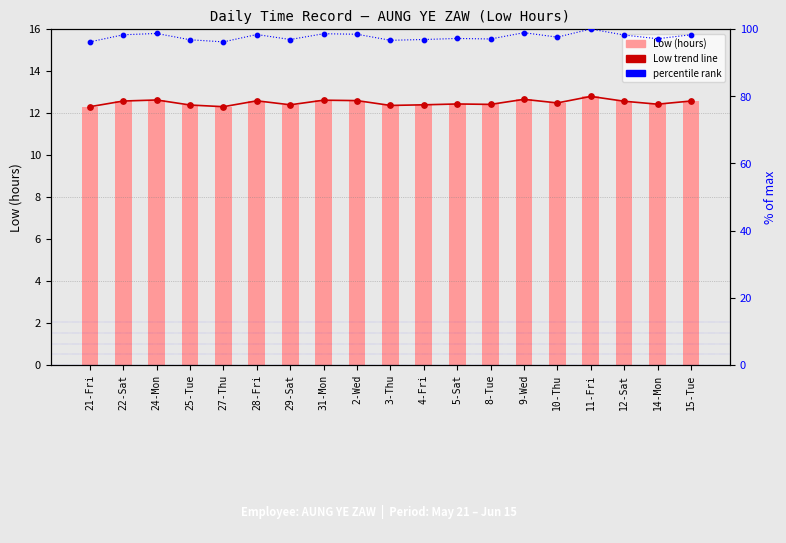

What are all the series names shown in the legend?

Low trend, Low (hours), percentile rank